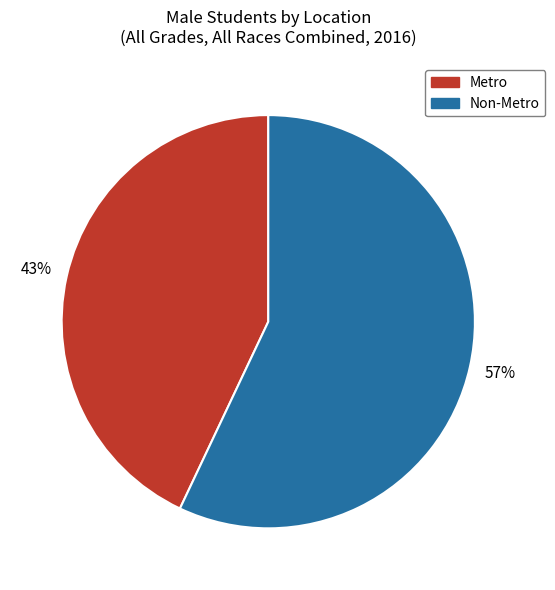

Which category has the smallest portion of the pie?

Metro